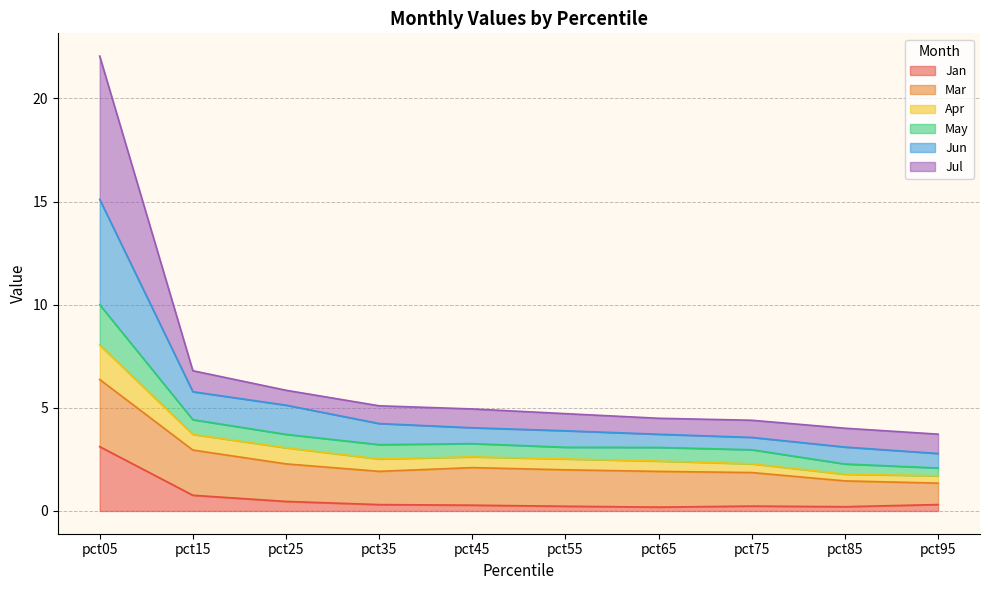

At which category does Jan reach its first local valley?

pct65